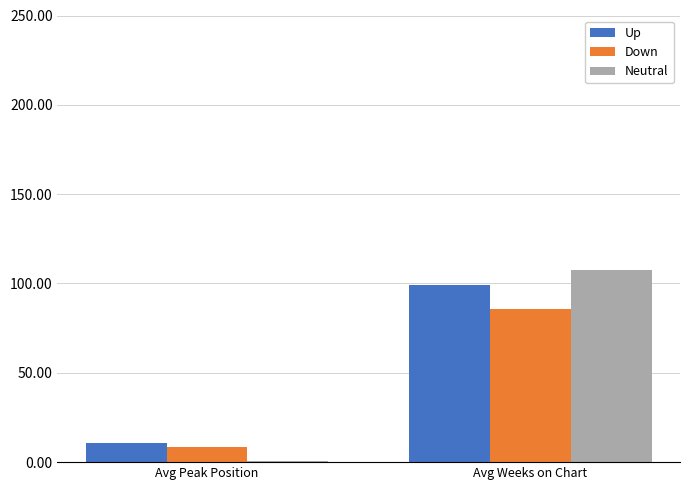

What is the label of the 2nd bar from the left?

Avg Weeks on Chart